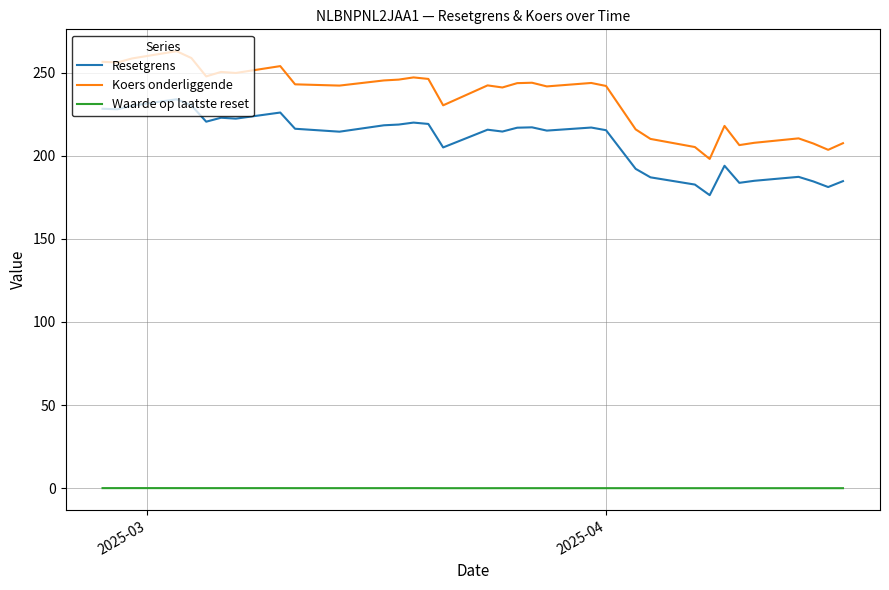

List the series in order of their peak value, lowest first.

Waarde op laatste reset, Resetgrens, Koers onderliggende